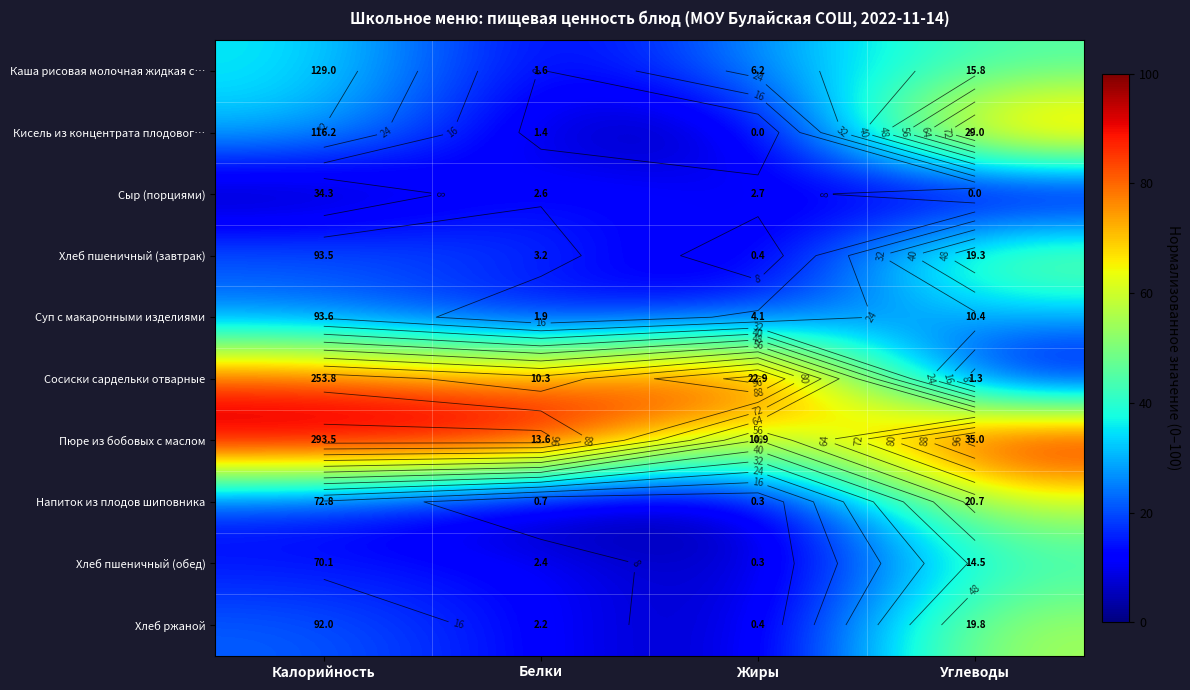

At which label does Хлеб пшеничный (завтрак) reach its minimum?

Жиры